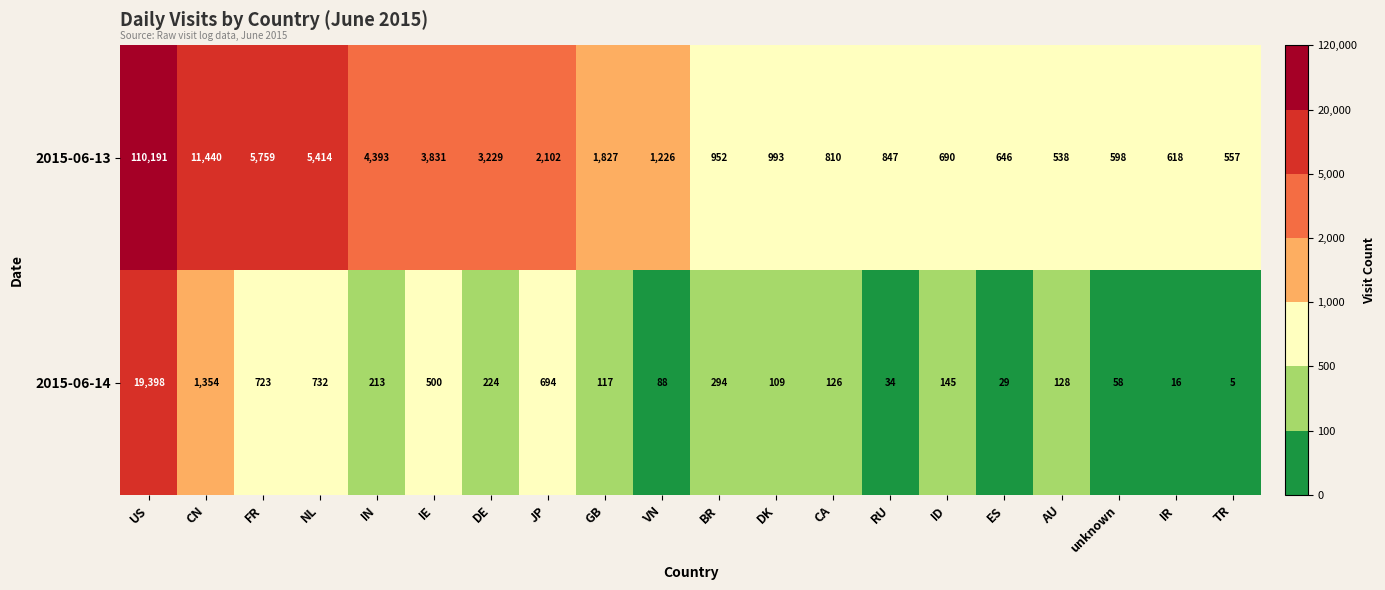

Rank the series by their maximum value, from lowest to highest.

2015-06-14, 2015-06-13